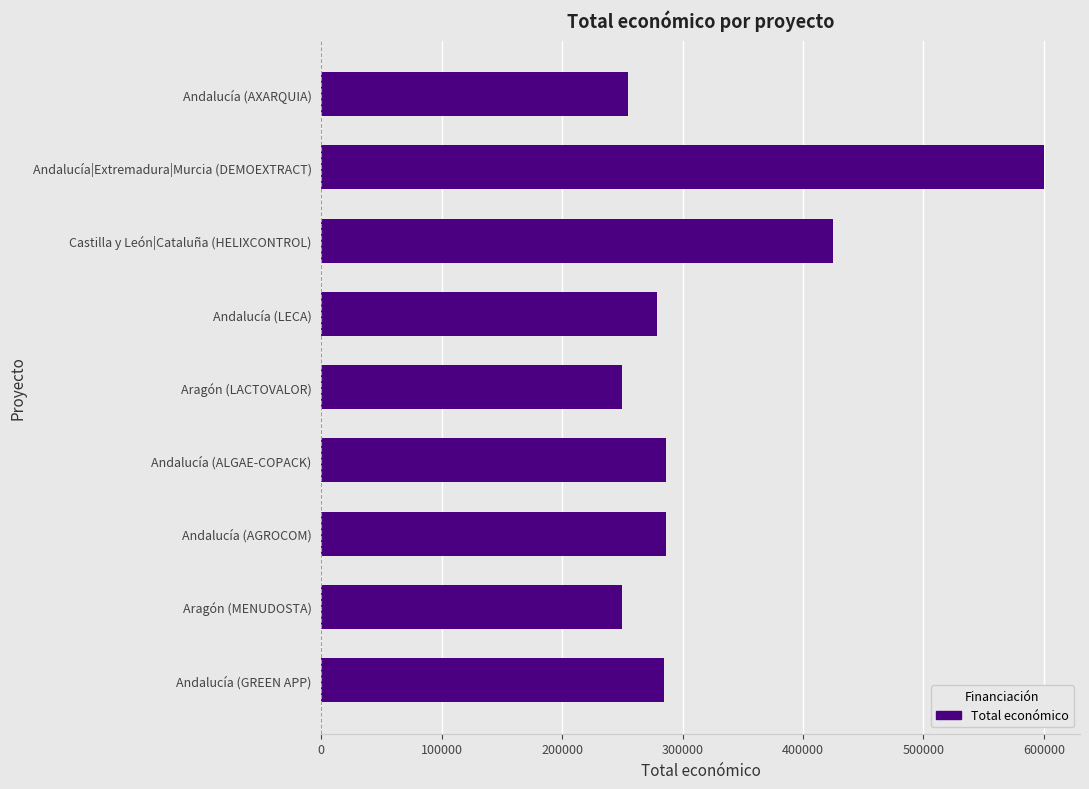

What is the difference between the values at Andalucía|Extremadura|Murcia (DEMOEXTRACT) and Andalucía (ALGAE-COPACK)?

314130